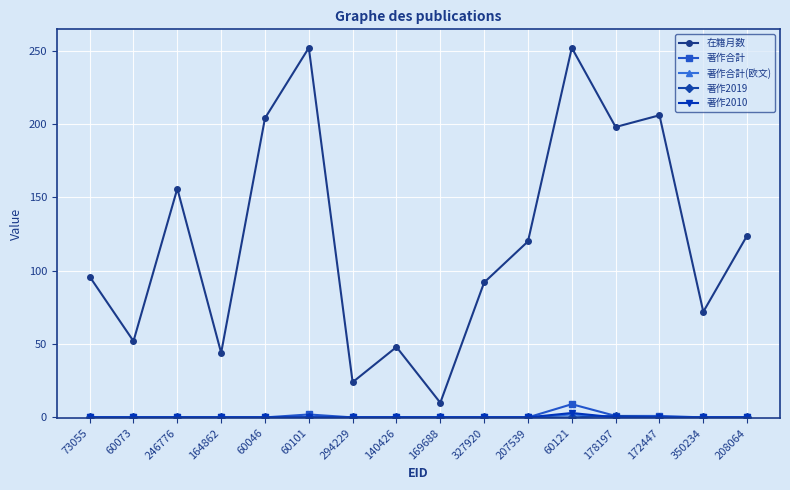

True or false: 在籍月数 has more than 1 points higher than both neighbors.

True